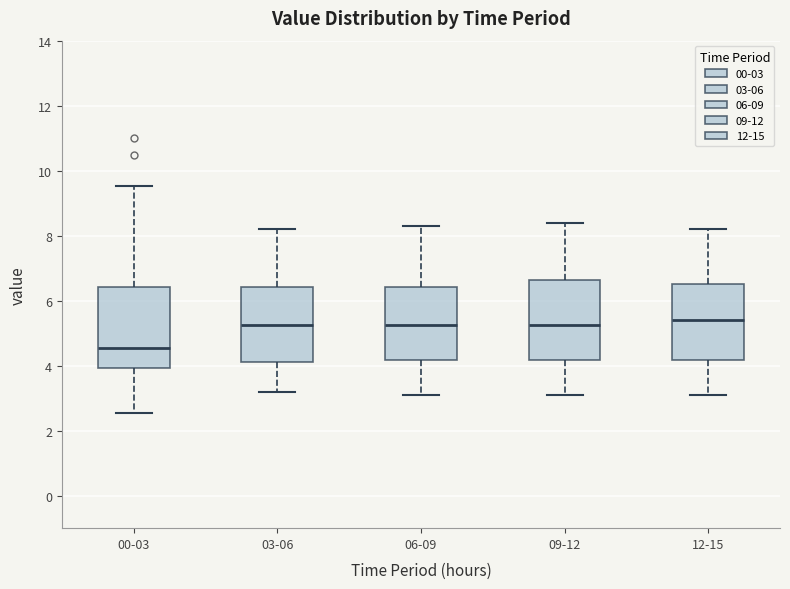

Reading left to right, read every box against the y-axis: the position of its median line, the range the box covers, and the ends of its whiskers. The values are not printed on the chart, so give them approximately, as read against the axis.

00-03: median 4.6, box 4.0 to 6.4, whiskers 2.6 to 9.6
03-06: median 5.2, box 4.2 to 6.4, whiskers 3.2 to 8.2
06-09: median 5.2, box 4.2 to 6.4, whiskers 3.2 to 8.4
09-12: median 5.2, box 4.2 to 6.6, whiskers 3.2 to 8.4
12-15: median 5.4, box 4.2 to 6.6, whiskers 3.2 to 8.2